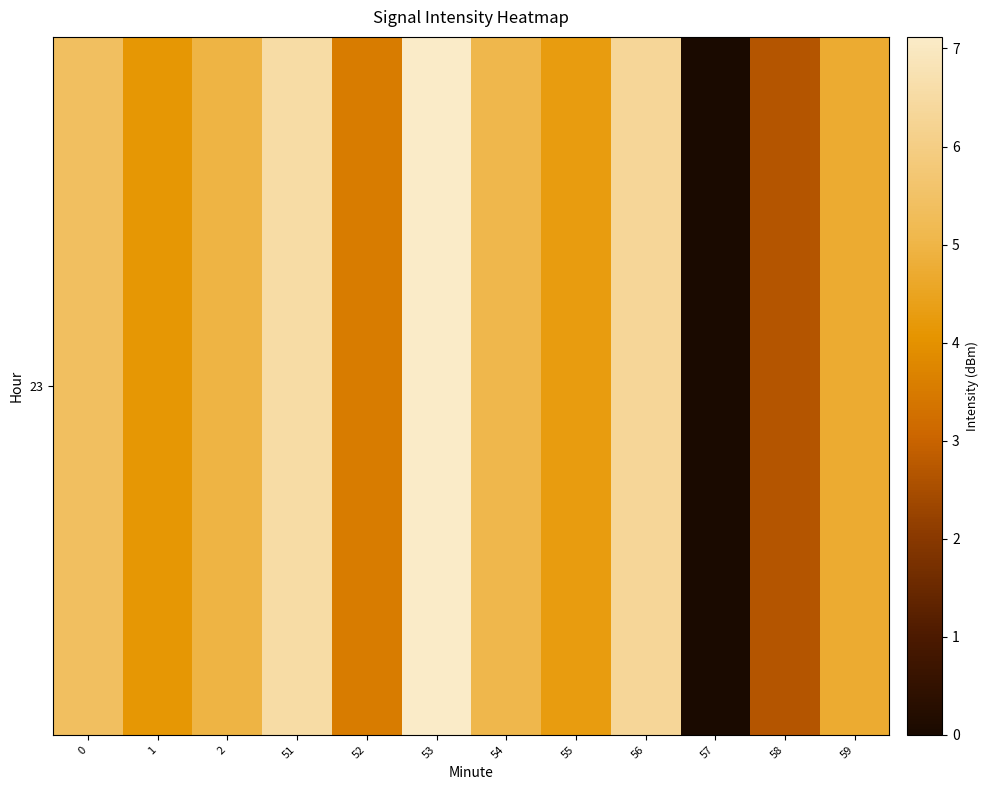

Rank the categories by value from lowest to highest.

57, 58, 52, 1, 55, 59, 2, 54, 0, 56, 51, 53